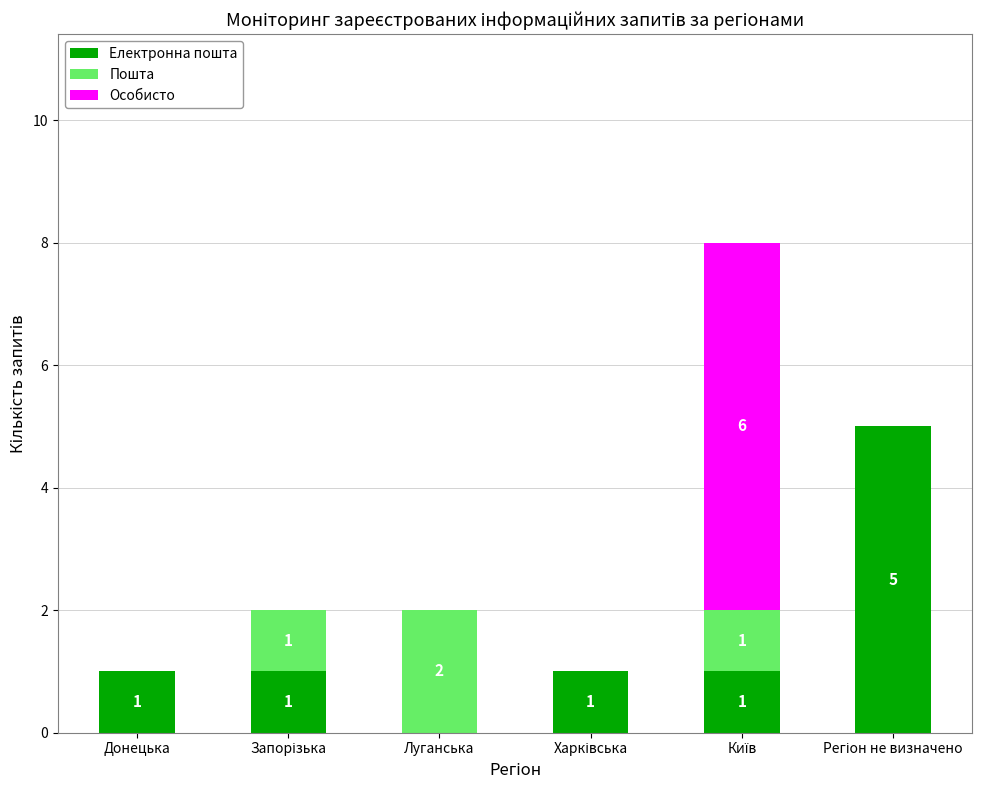

The Електронна пошта series shows 0 at Донецька. True or false?

False